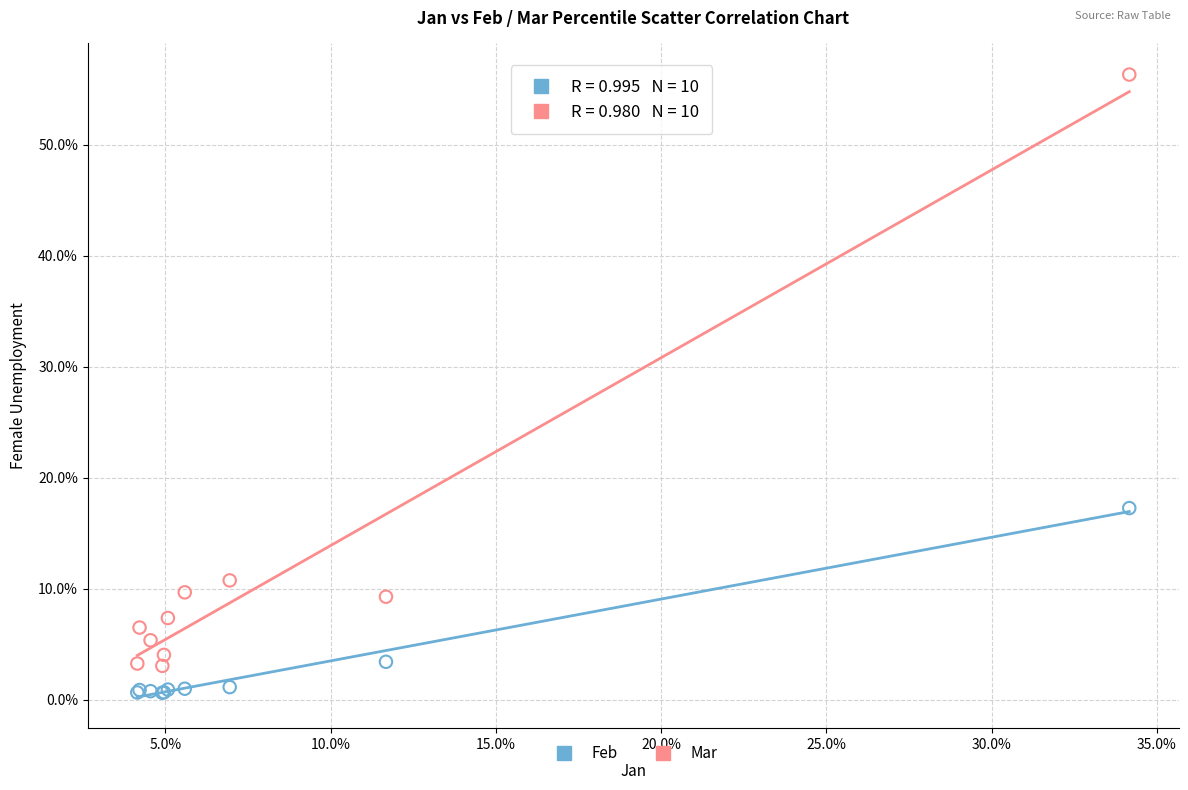

What are all the series names shown in the legend?

Feb, Mar